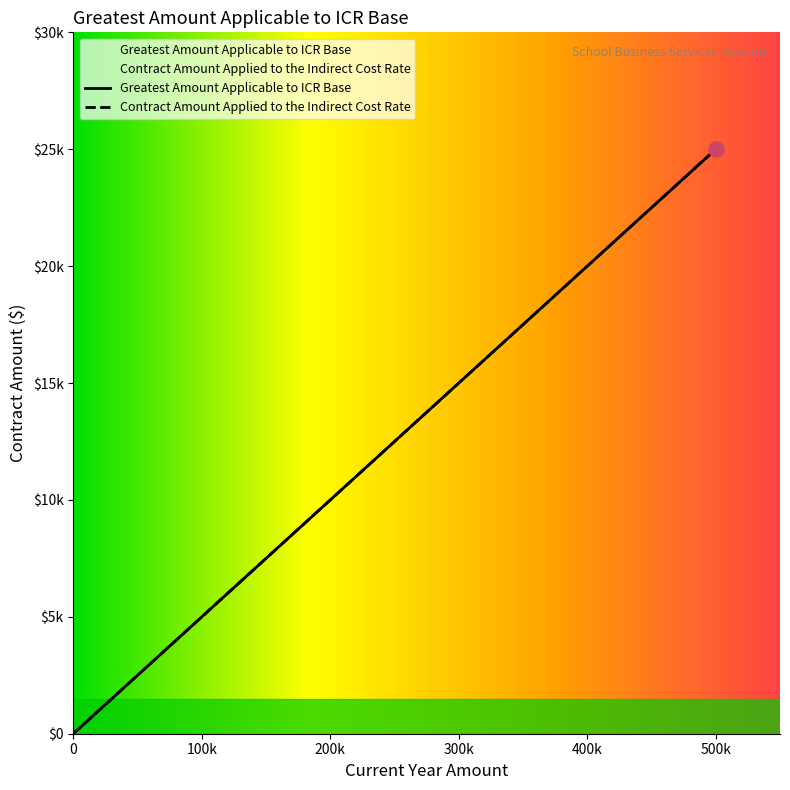

Which series reaches the maximum Y coordinate?

Greatest Amount Applicable to ICR Base